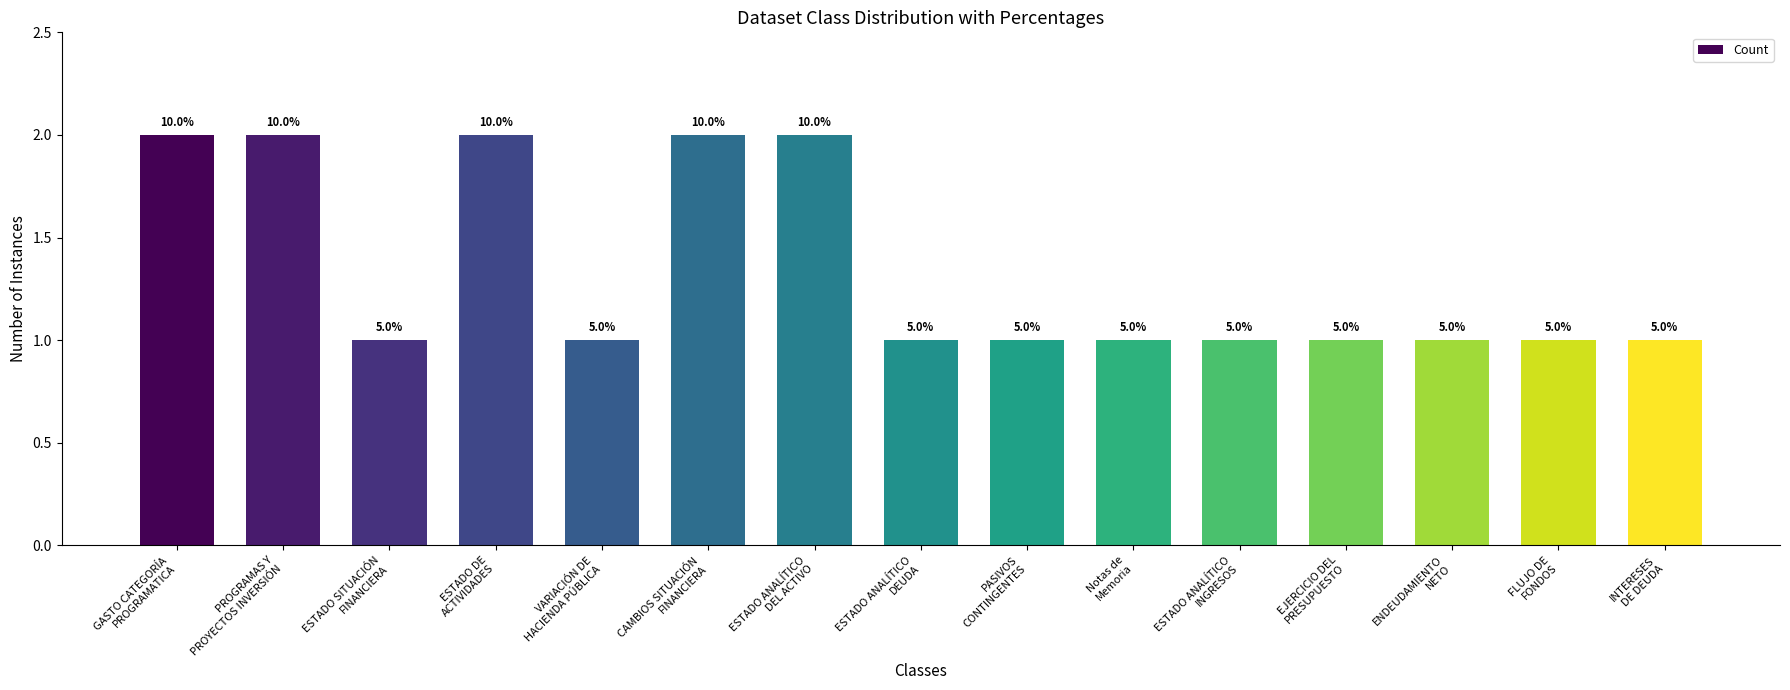

What is the label of the 2nd bar from the right?

FLUJO DE
FONDOS